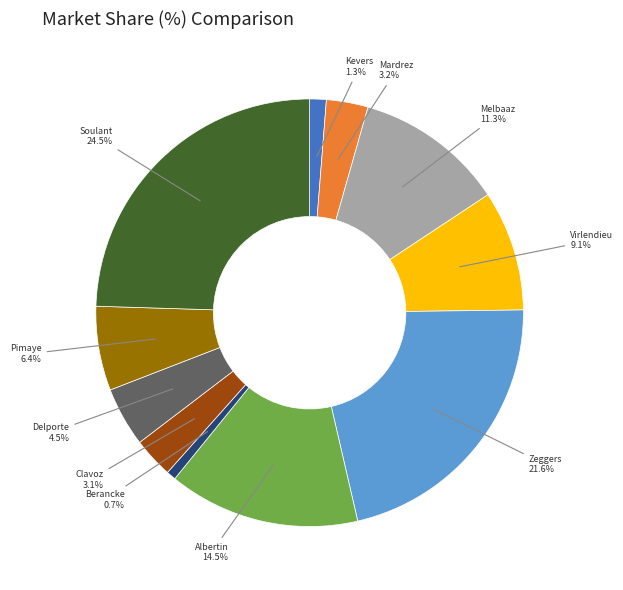

Which slice is the smallest?

Berancke